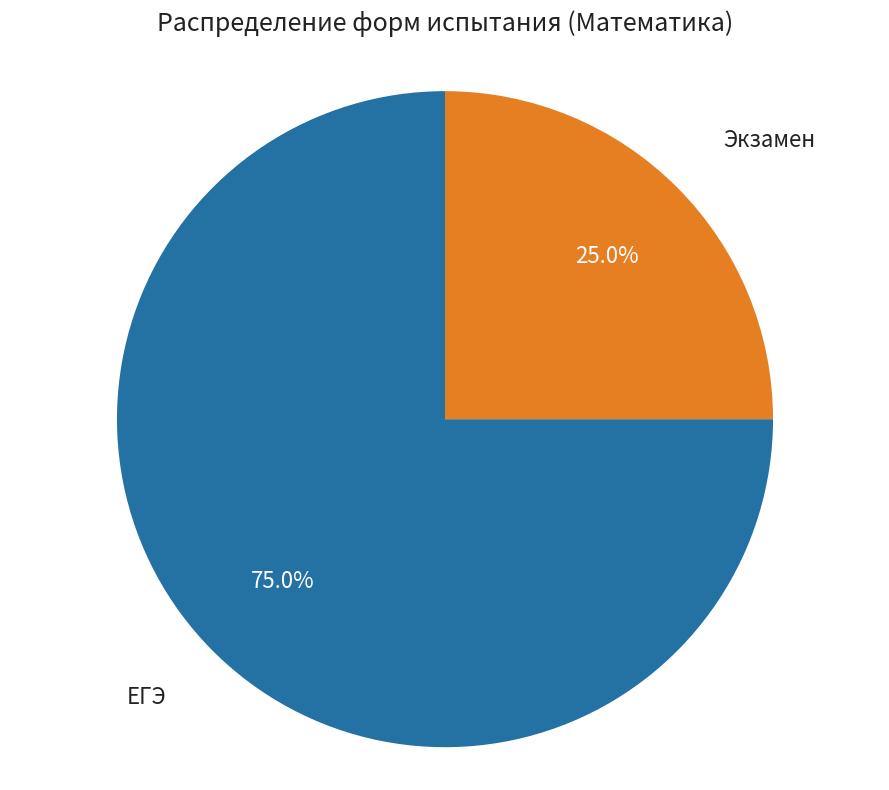

To the nearest percent, what is the average slice percentage?

50%